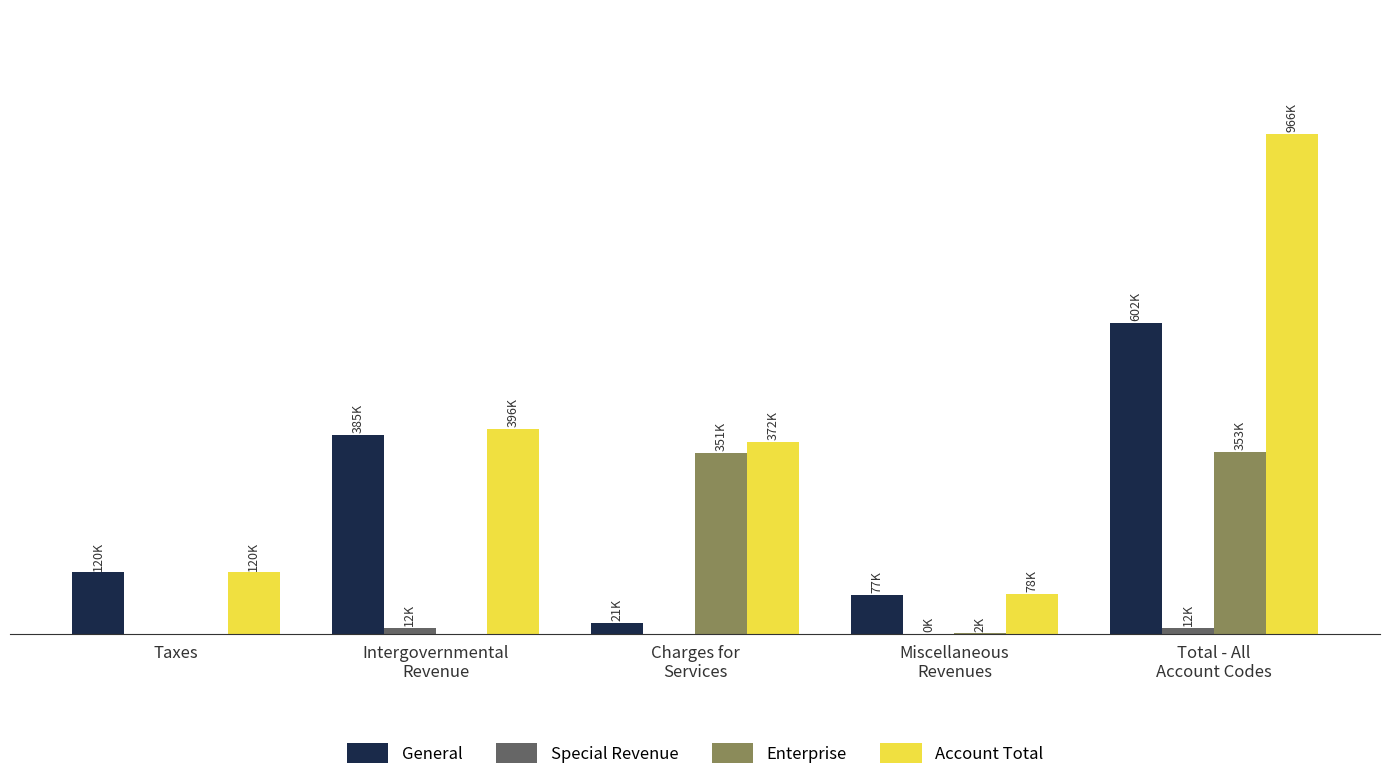

What is the greatest value displayed?

966395